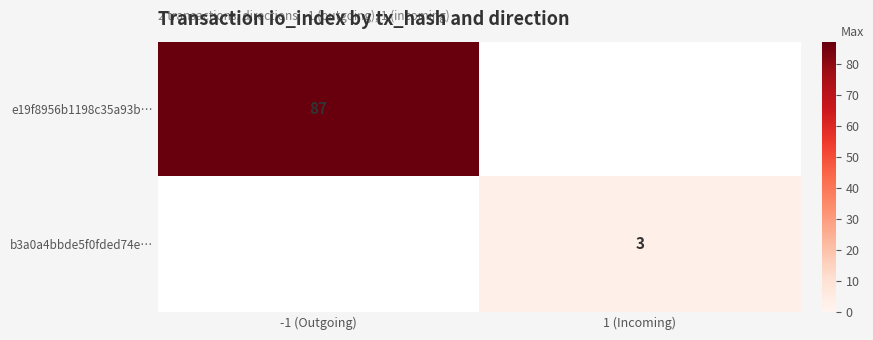

The e19f8956b1198c35a93b… series shows 87 at -1 (Outgoing). True or false?

True